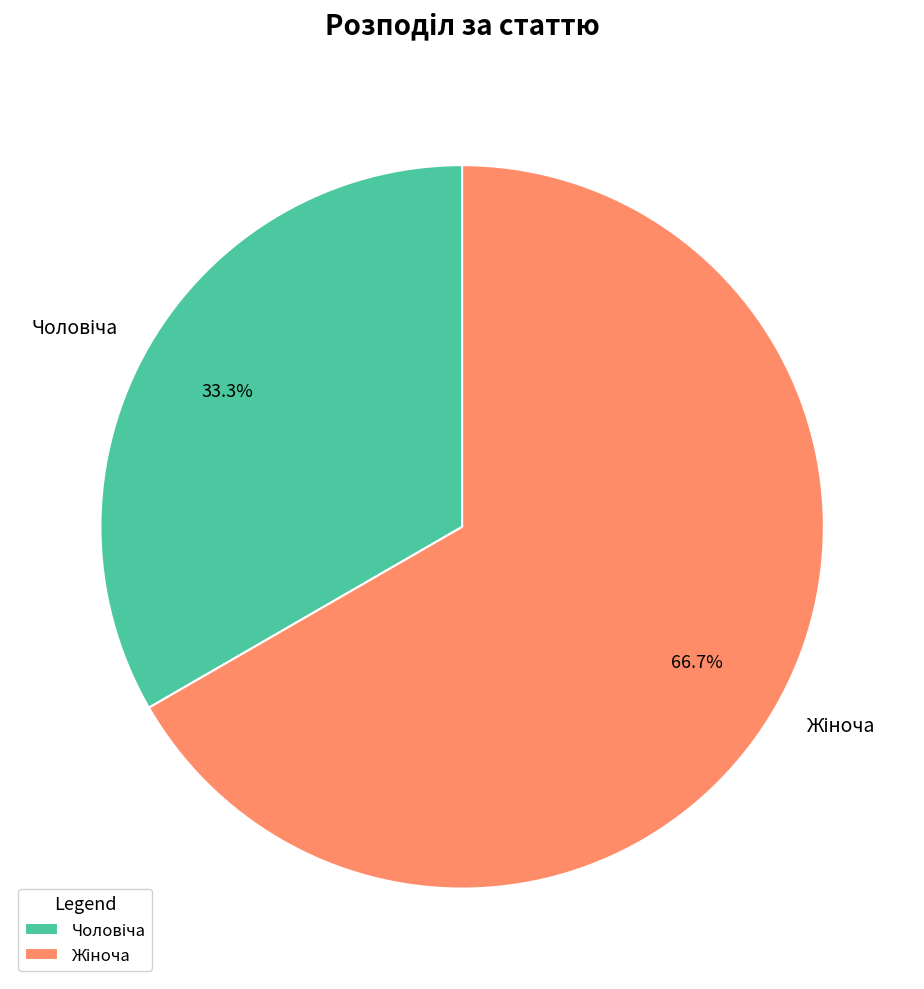

Is there a majority slice in this chart?

Yes